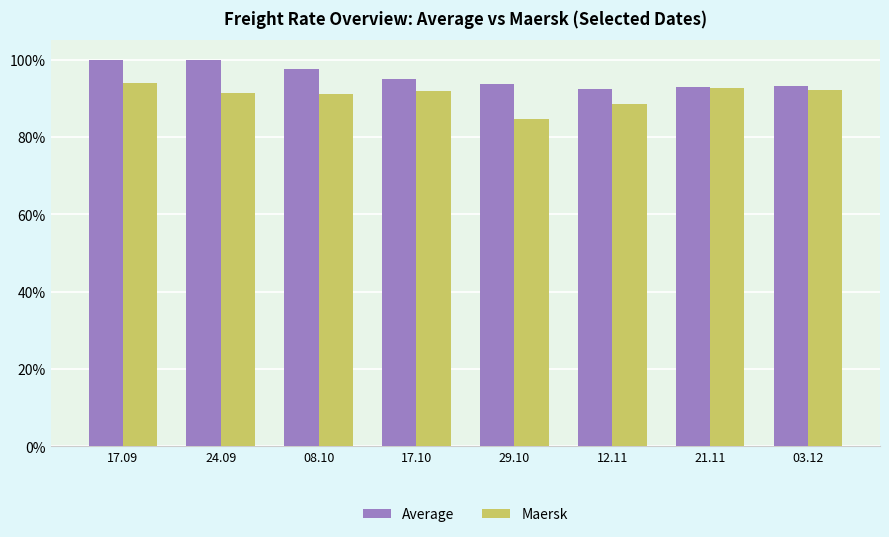

Between 12.11 and 03.12, which series saw the biggest shift?

Maersk